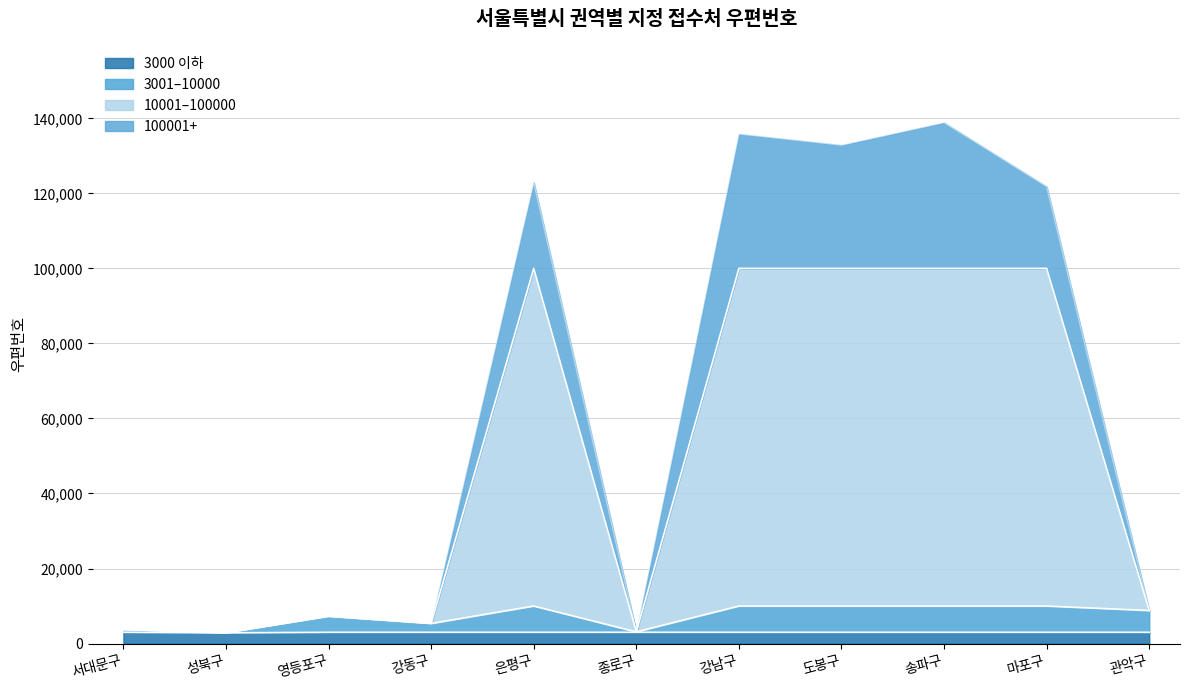

How many values are below 8801?

5